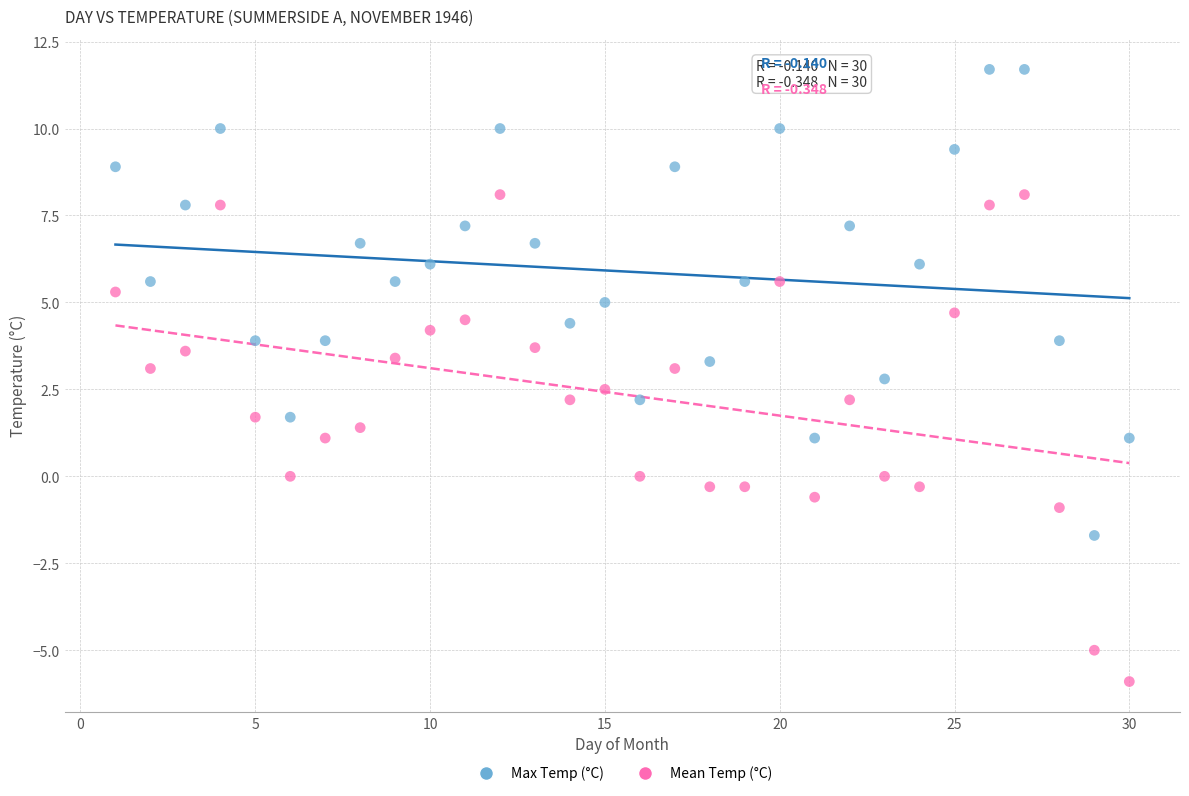

Across all data points, what is the range of Y values (max minus min)?

17.6